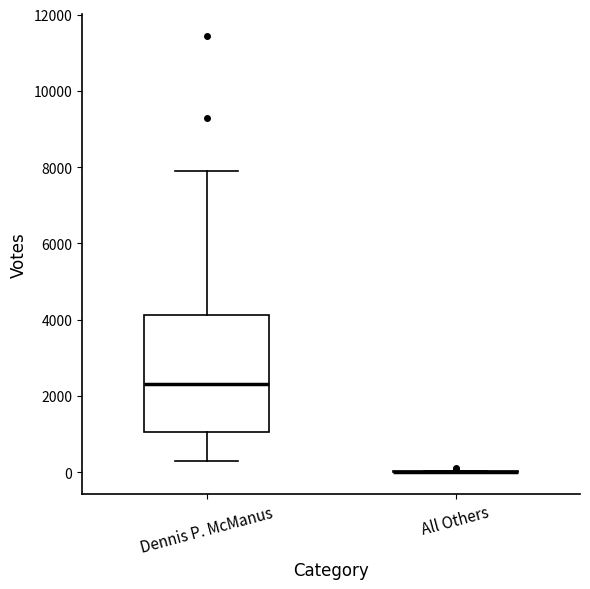

Where does the upper whisker of the box for Dennis P. McManus end on the y-axis? The values are not printed on the chart, so give them approximately, as read against the axis.

7800